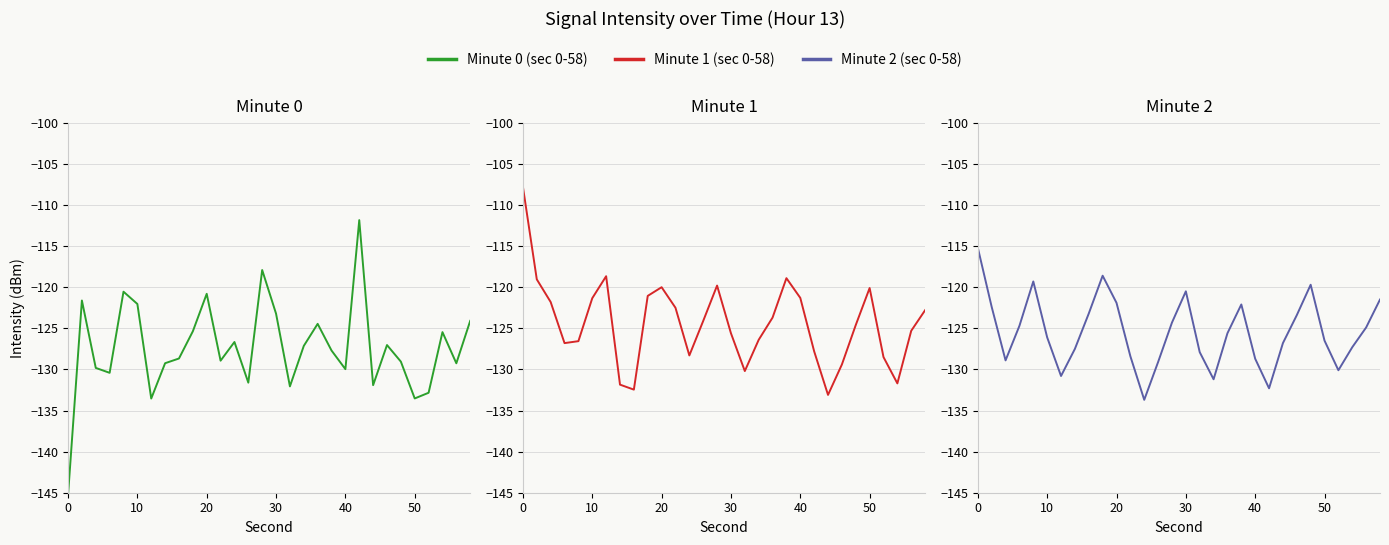

True or false: Minute 1 (sec 0-58) and Minute 0 (sec 0-58) intersect in this chart.

True